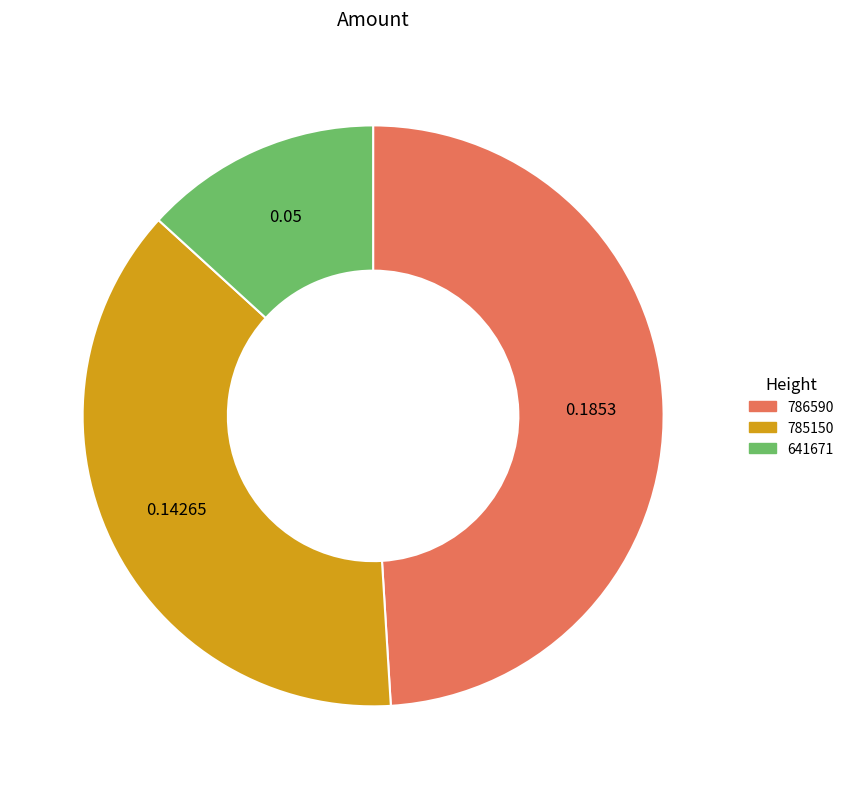

Is the sum of 785150 and 641671 greater than half?

Yes